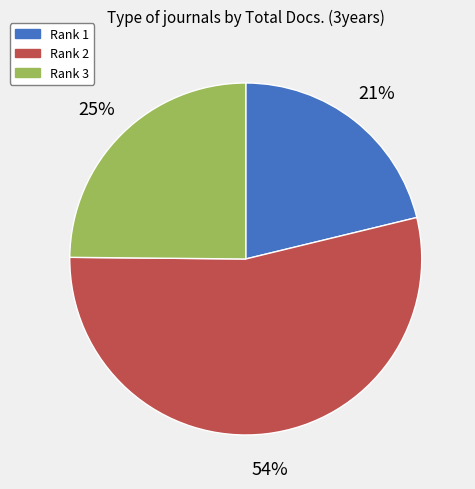

To the nearest percent, what is the difference between the largest and smallest slice percentages?

33%